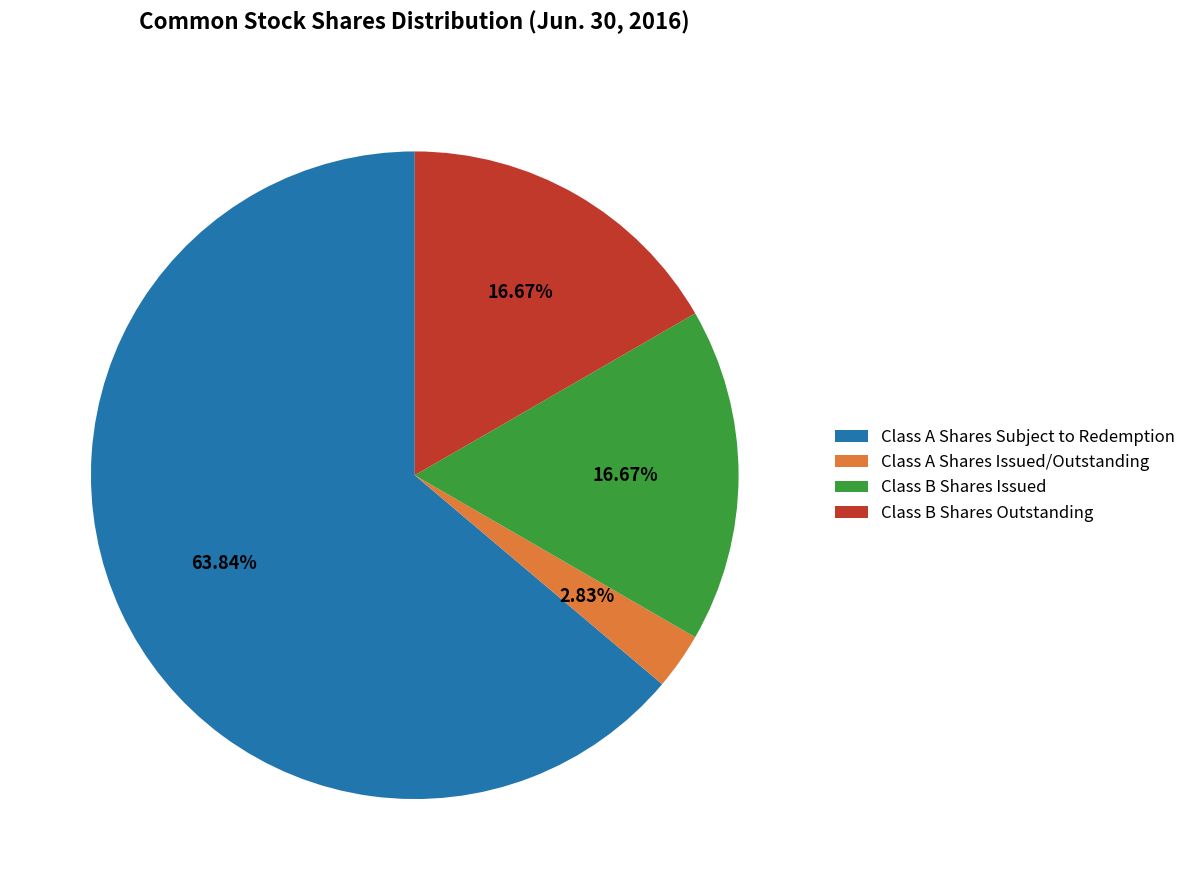

To the nearest percent, what is the difference between the Class A Shares Subject to Redemption and Class B Shares Outstanding slice percentages?

47%